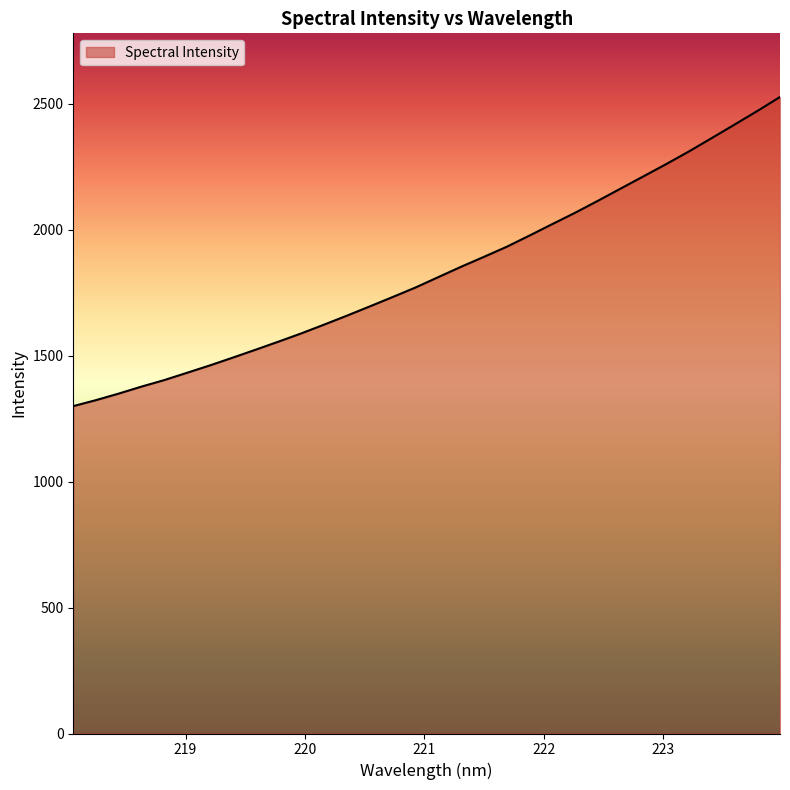

What is the smallest value displayed?

1299.6